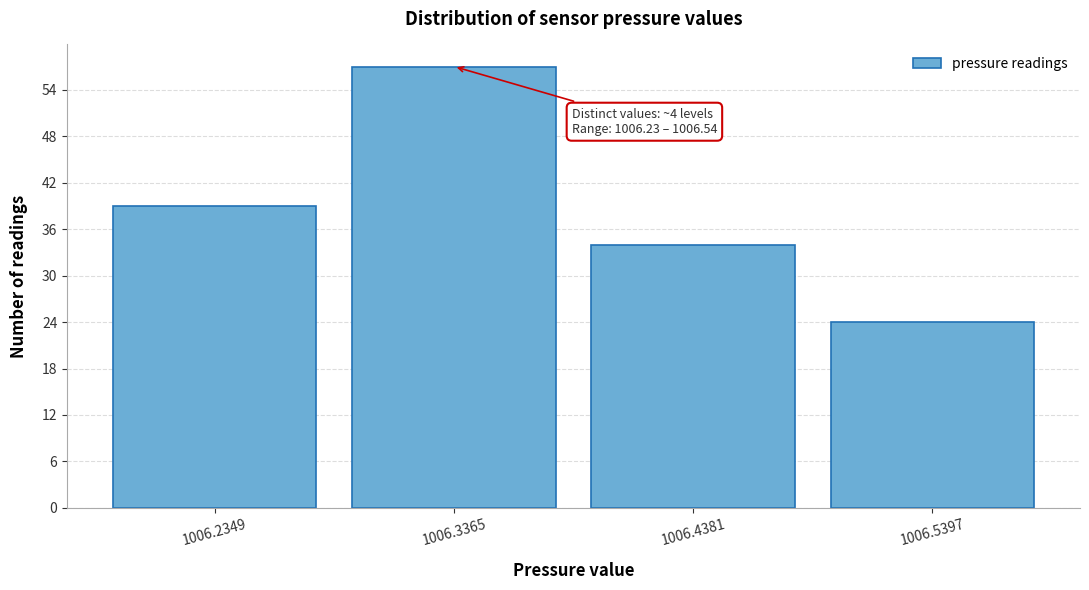

Reading left to right, list all the values displayed in this chart.

39	57	34	24